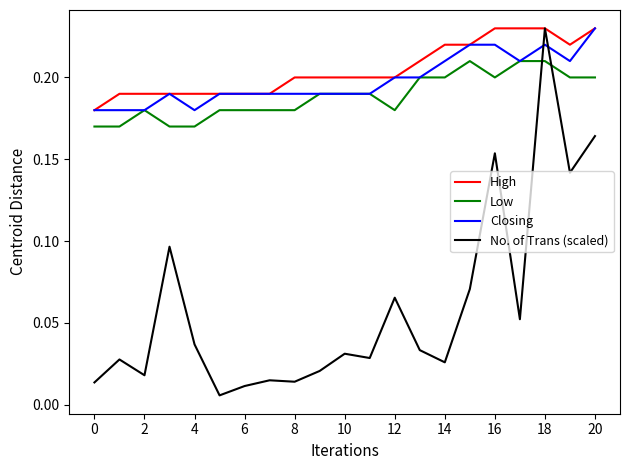

Count the Closing values in the range 0 to 1.

21